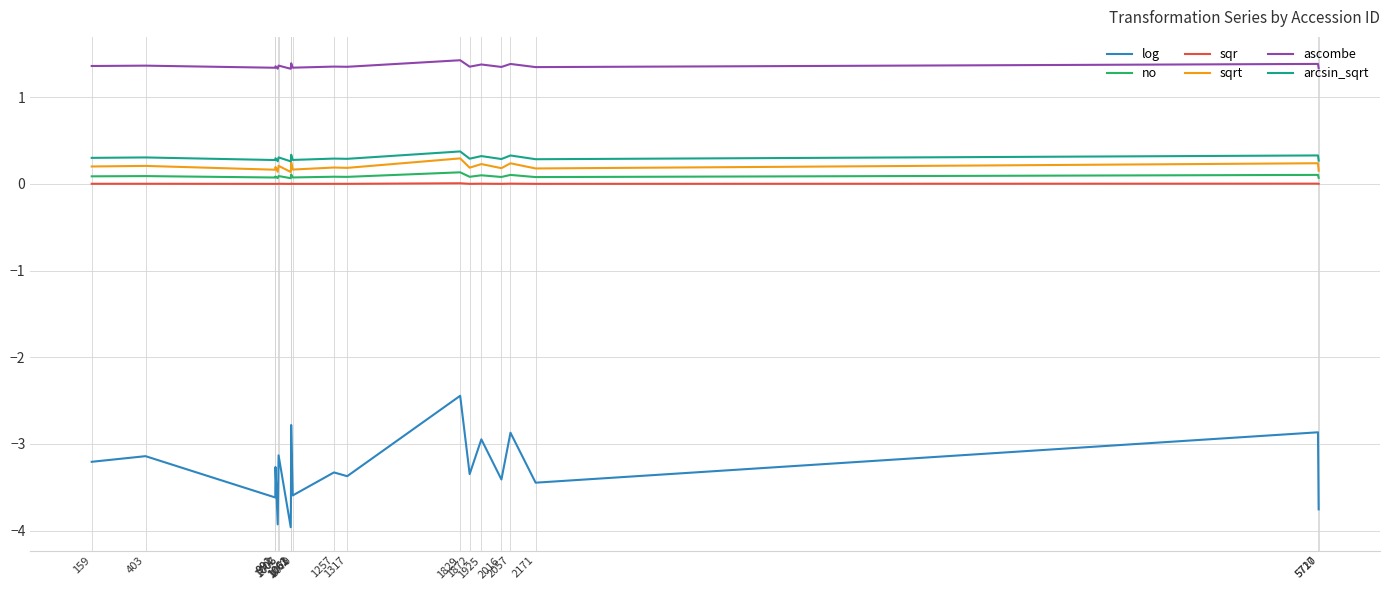

What is the lowest value of the ascombe series?

1.3